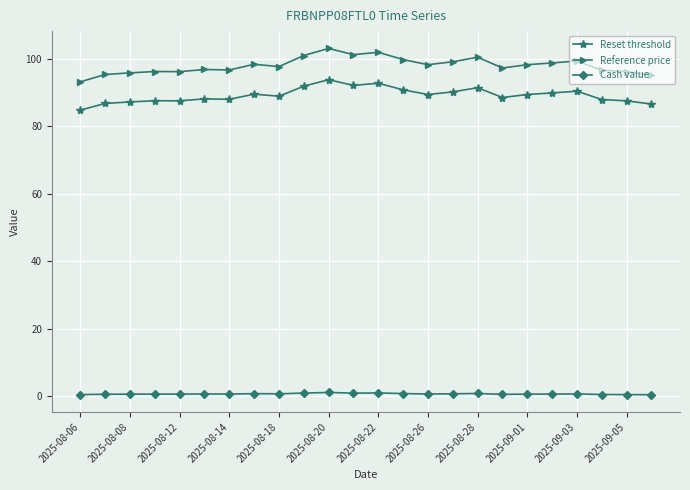

At how many categories does at least one series exceed 66?

24